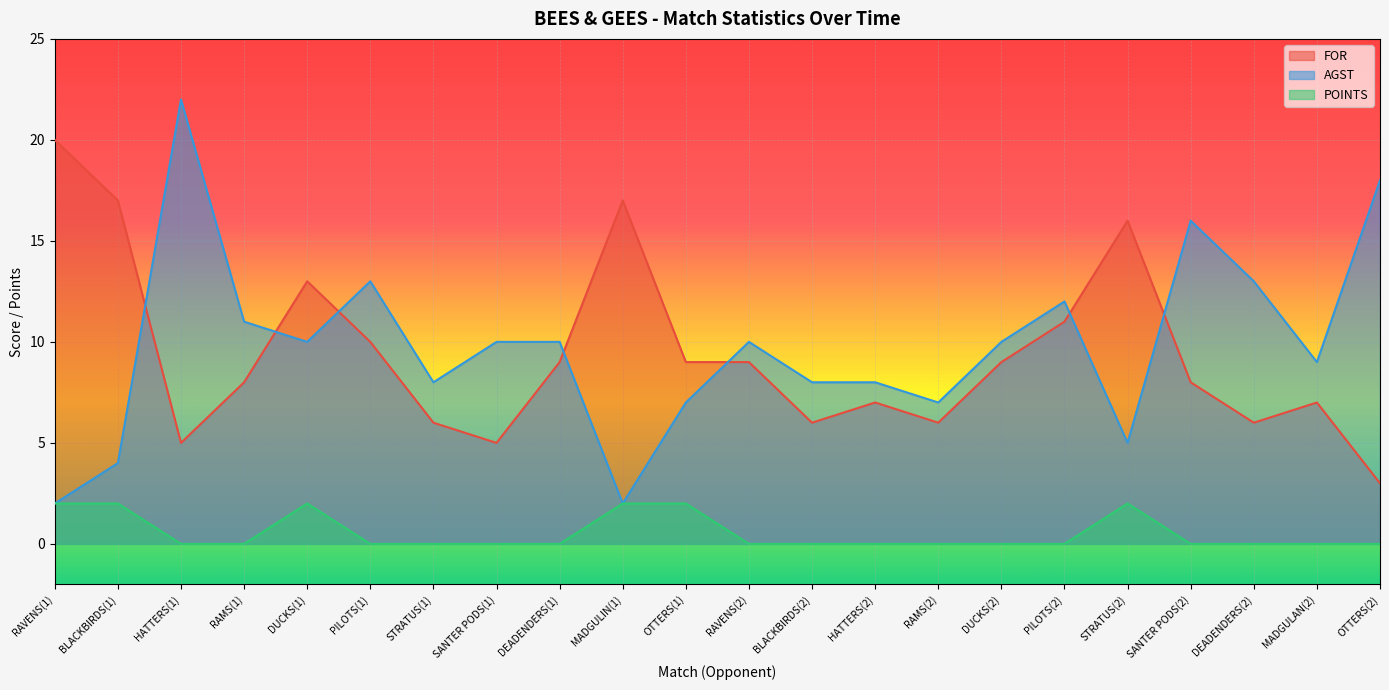

True or false: AGST has a value of 16 at DEADENDERS(1).

False